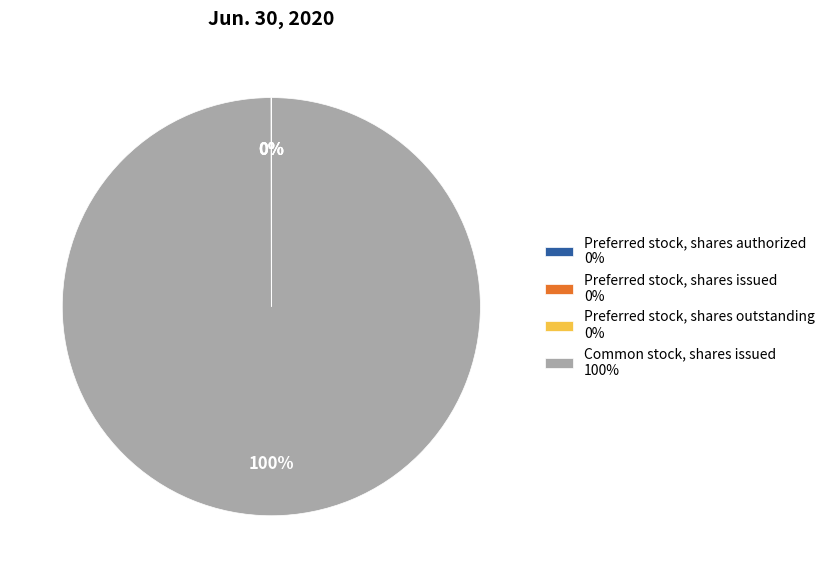

What is the majority slice?

Common stock, shares issued